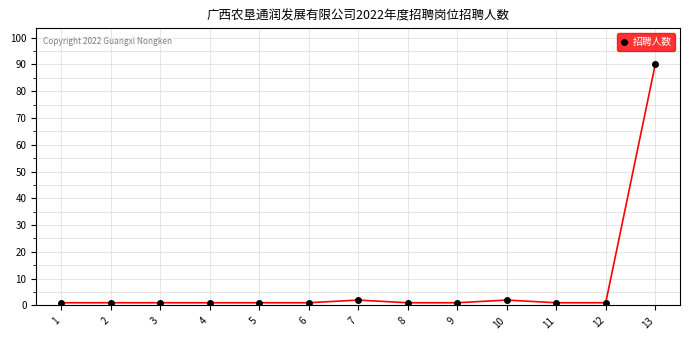

Which label corresponds to the largest value in the chart?

13